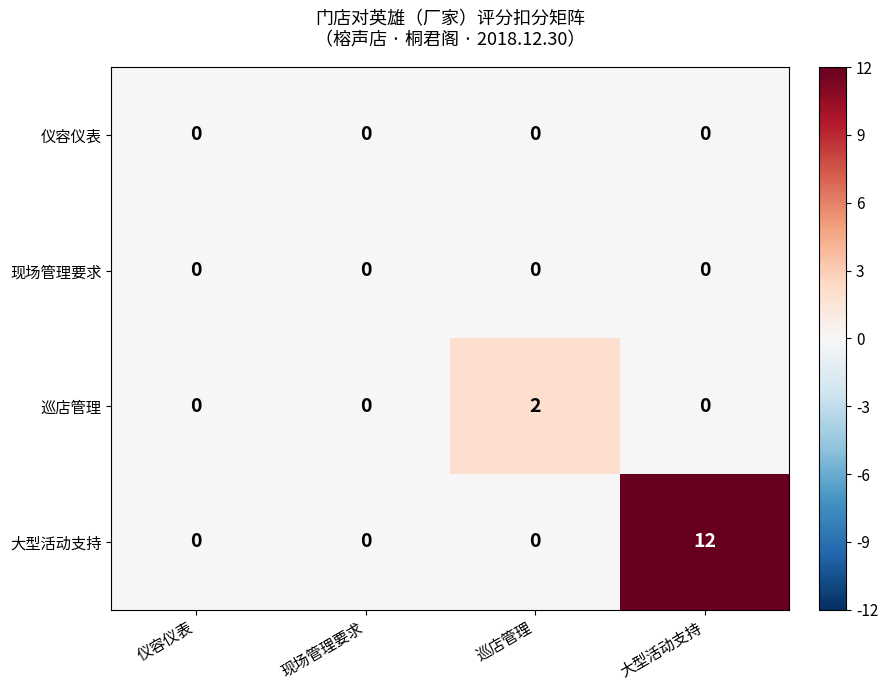

Reading left to right, transcribe all the data shown in this chart.

仪容仪表: 仪容仪表=0	现场管理要求=0	巡店管理=0	大型活动支持=0
现场管理要求: 仪容仪表=0	现场管理要求=0	巡店管理=0	大型活动支持=0
巡店管理: 仪容仪表=0	现场管理要求=0	巡店管理=2	大型活动支持=0
大型活动支持: 仪容仪表=0	现场管理要求=0	巡店管理=0	大型活动支持=12